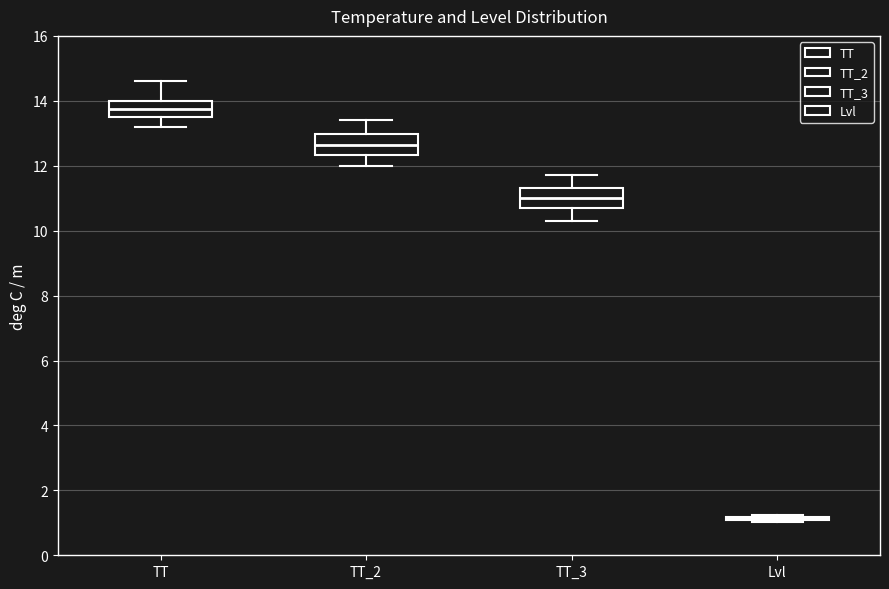

Reading left to right, read every box against the y-axis: the position of its median line, the range the box covers, and the ends of its whiskers. The values are not printed on the chart, so give them approximately, as read against the axis.

TT: median 13.8, box 13.6 to 14.0, whiskers 13.2 to 14.6
TT_2: median 12.6, box 12.4 to 13.0, whiskers 12.0 to 13.4
TT_3: median 11.0, box 10.8 to 11.4, whiskers 10.4 to 11.8
Lvl: box collapsed to a line at 1.2, whiskers 1.0 to 1.2